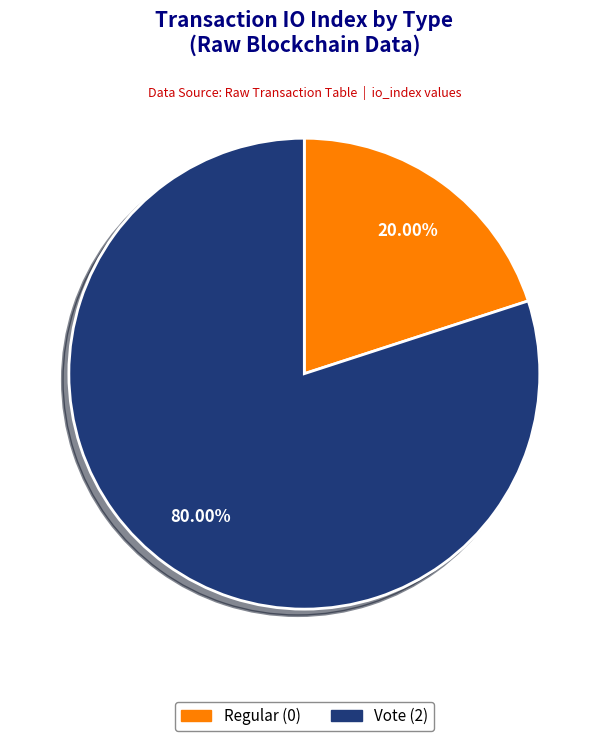

The Vote slice represents 99% of the pie. True or false?

False